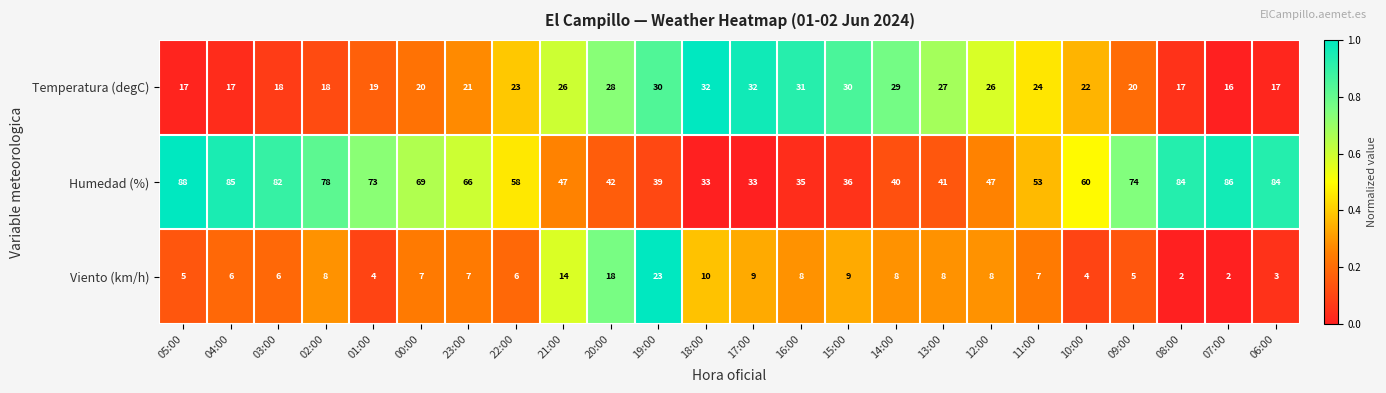

Which series has the largest range (max minus min)?

Humedad (%)